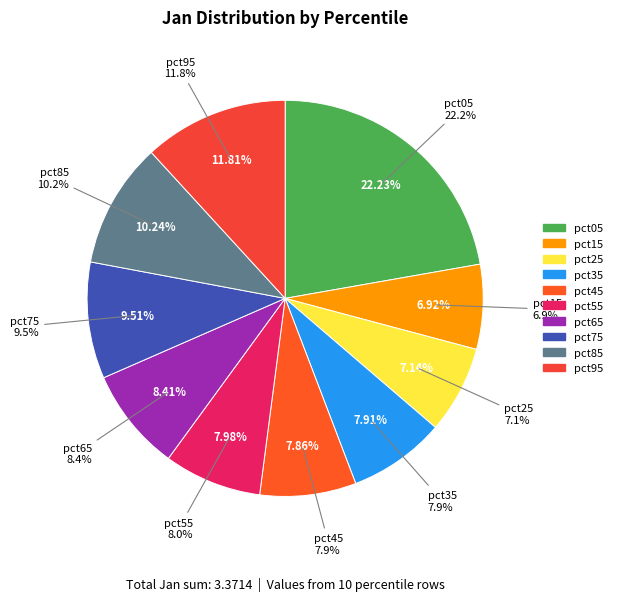

Which category has the biggest portion of the pie?

pct05